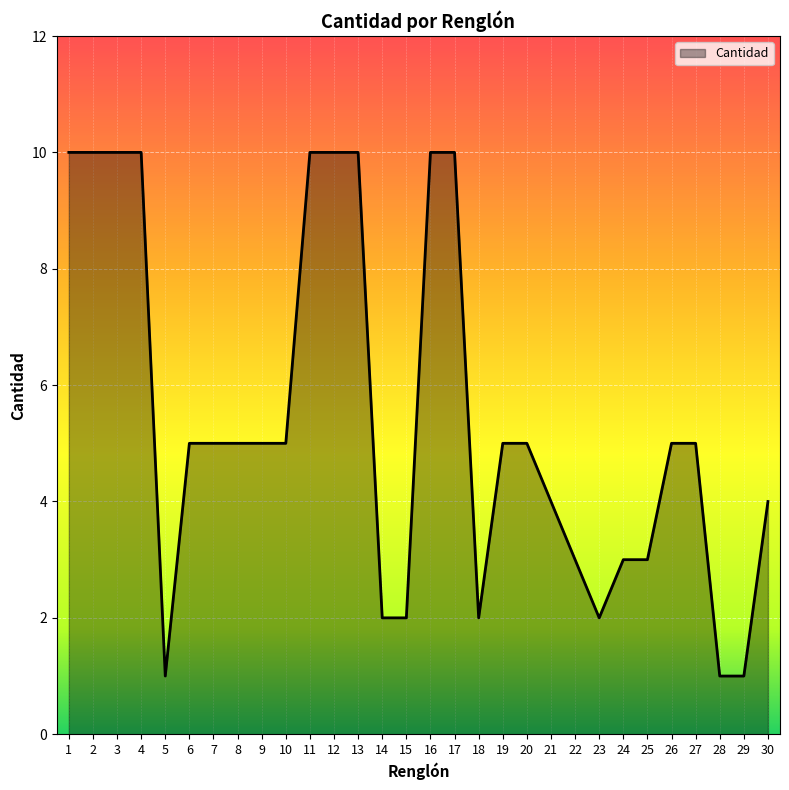

How many values are between 3 and 10?

23